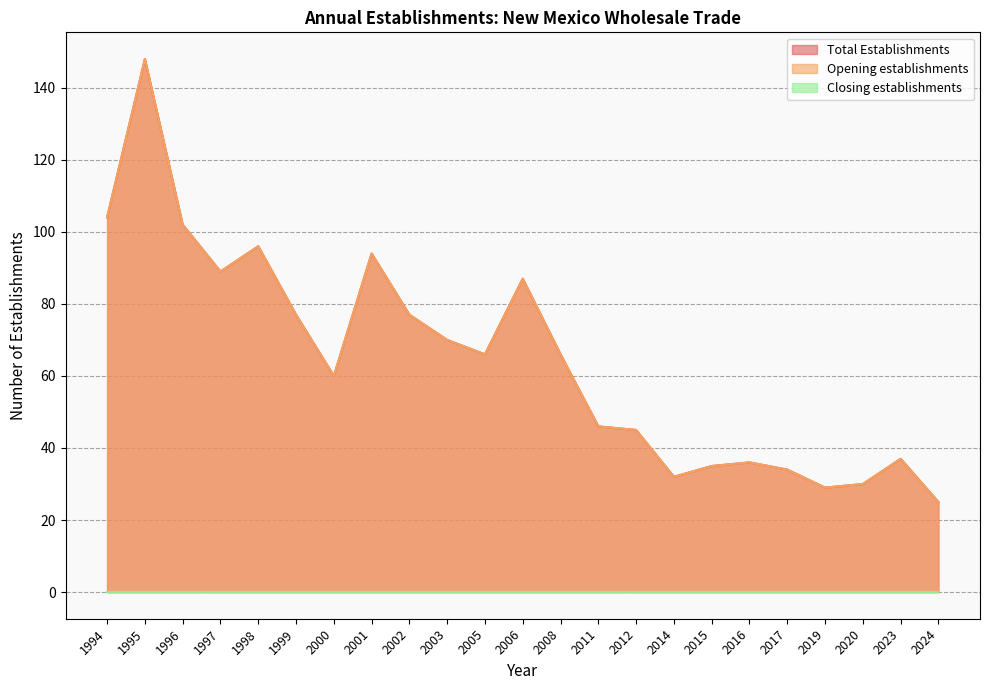

The value of Opening establishments at 1997 is 89. True or false?

True